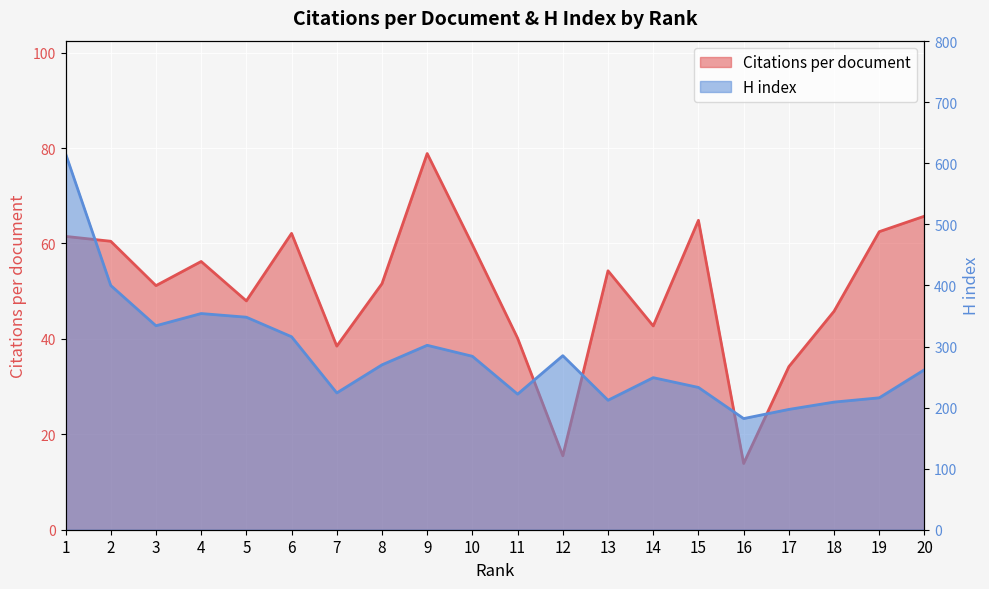

What is the difference between the maximum and minimum values in the Citations per document series?

65.0